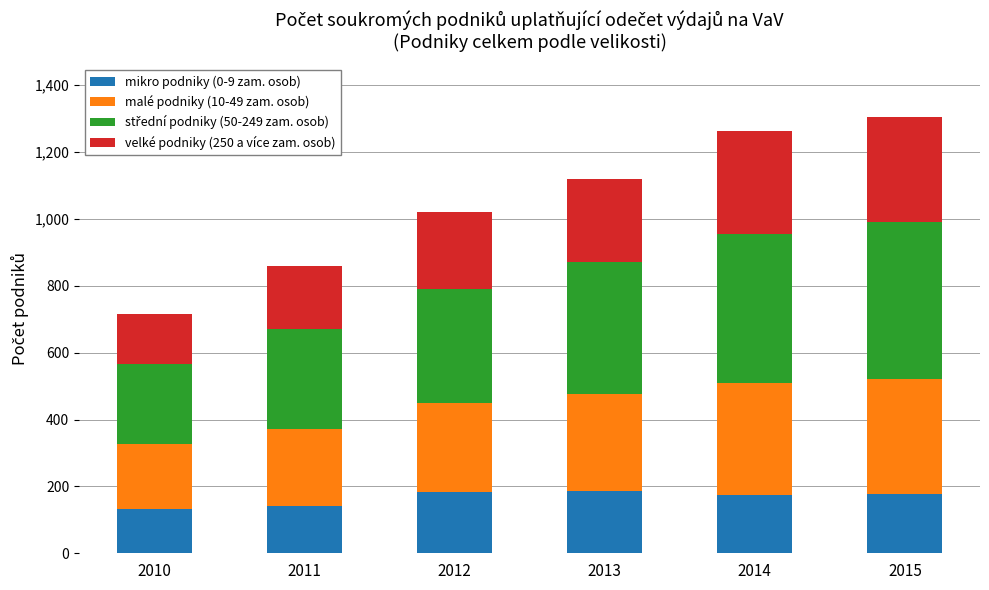

What is the lowest value of the mikro podniky (0-9 zam. osob) series?

132